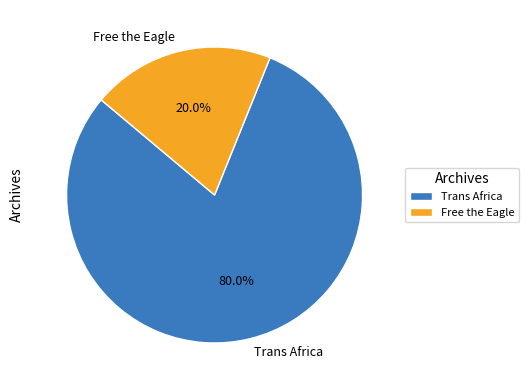

Which has a higher value, Free the Eagle or Trans Africa?

Trans Africa